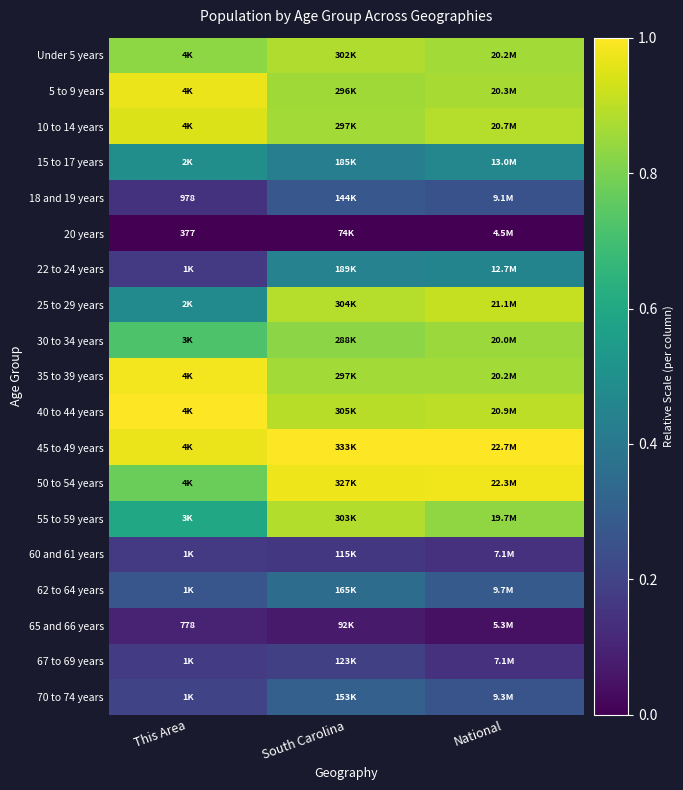

The value of 62 to 64 years at National is 0.4. True or false?

False